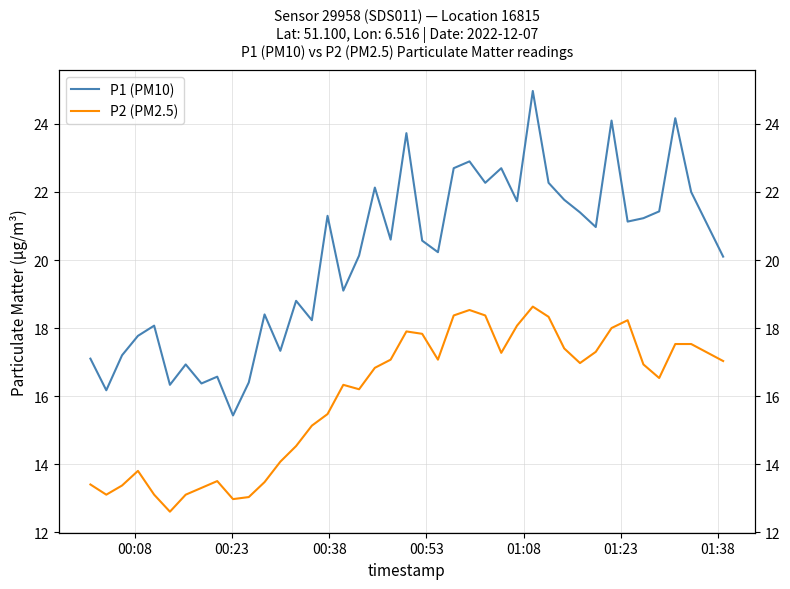

True or false: P1 (PM10) and P2 (PM2.5) cross at least once.

False